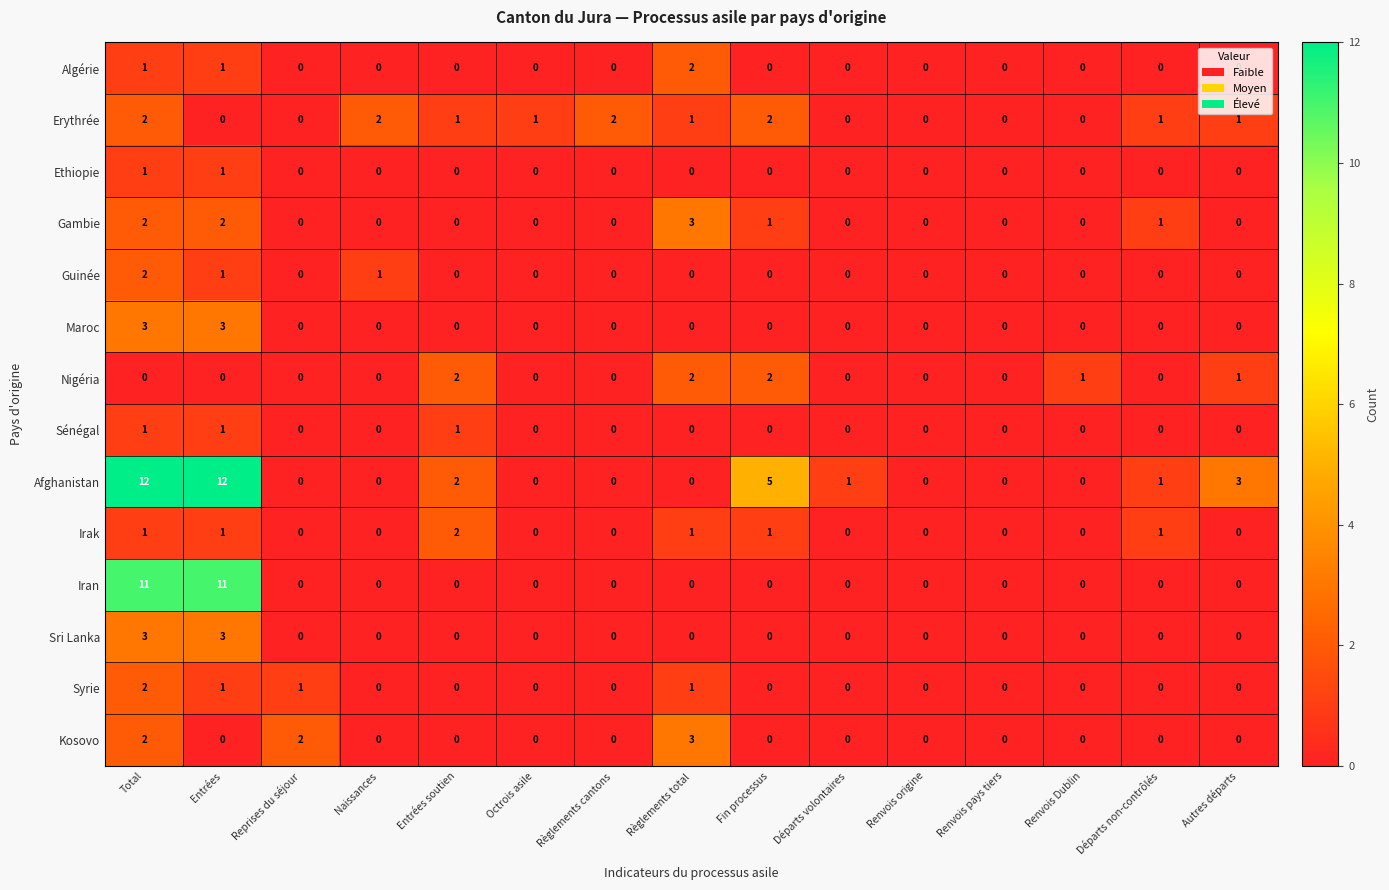

How many Syrie values are between 0 and 1?

14